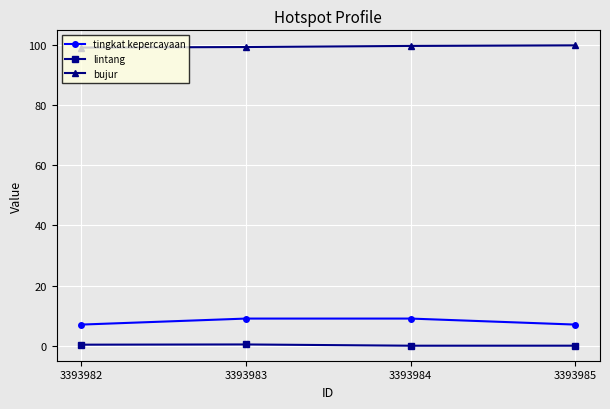

What is the difference between the second highest and minimum values in the lintang series?

0.3